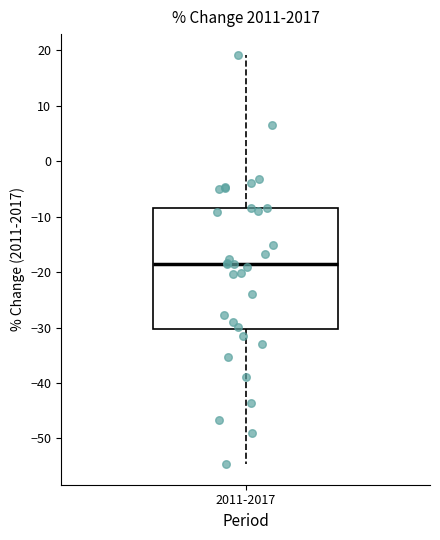

Transcribe this box plot: give where the median line is, the range the box spans, and where the two whiskers end, as read against the y-axis. The values are not printed on the chart, so give them approximately, as read against the axis.

median -18, box -30 to -8, whiskers -55 to 19